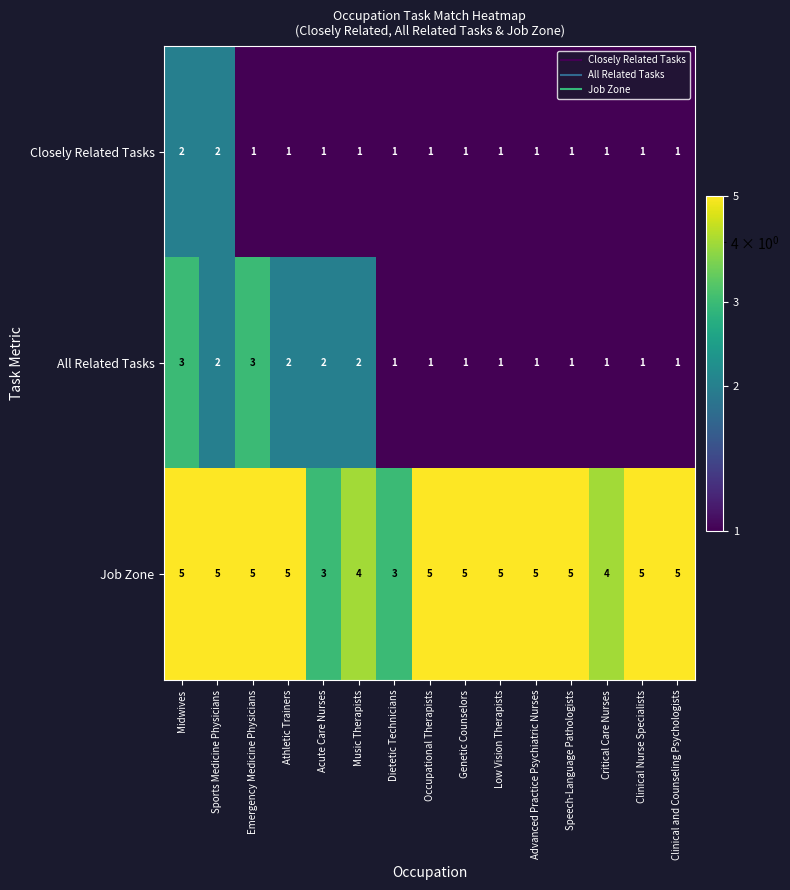

What is the sum of all Job Zone values?

69